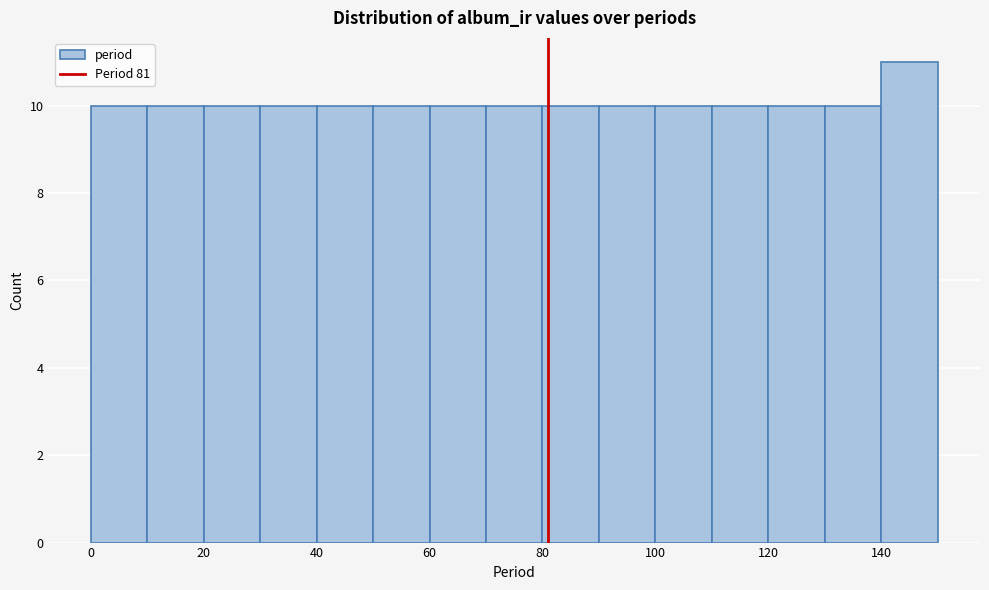

Reading left to right, list every bar in this chart as the range it spans on the x-axis followed by its height. The values are not printed on the chart, so give them approximately, as read against the axis.

0 to 10: 10
10 to 20: 10
20 to 30: 10
30 to 40: 10
40 to 50: 10
50 to 60: 10
60 to 70: 10
70 to 80: 10
80 to 90: 10
90 to 100: 10
100 to 110: 10
110 to 120: 10
120 to 130: 10
130 to 140: 10
140 to 150: 11